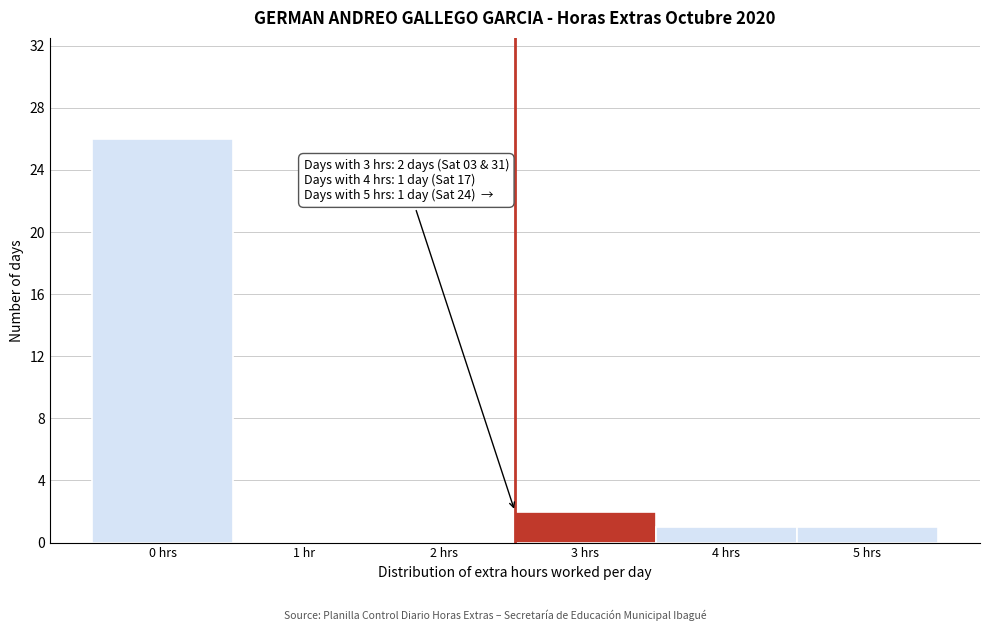

Reading left to right, what are all the values shown in this chart?

0 hrs=26	1 hr=0	2 hrs=0	3 hrs=2	4 hrs=1	5 hrs=1